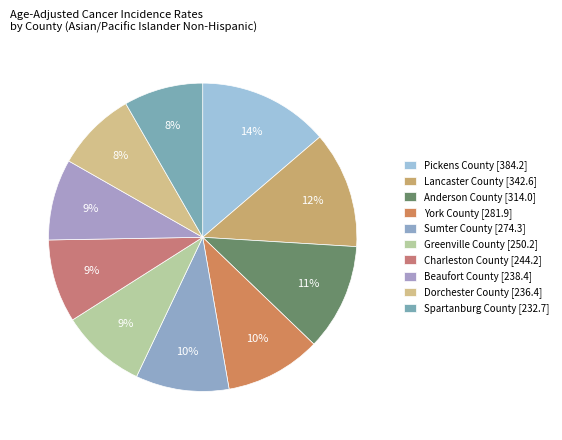

To the nearest percent, what percentage of the pie is Anderson County?

11%